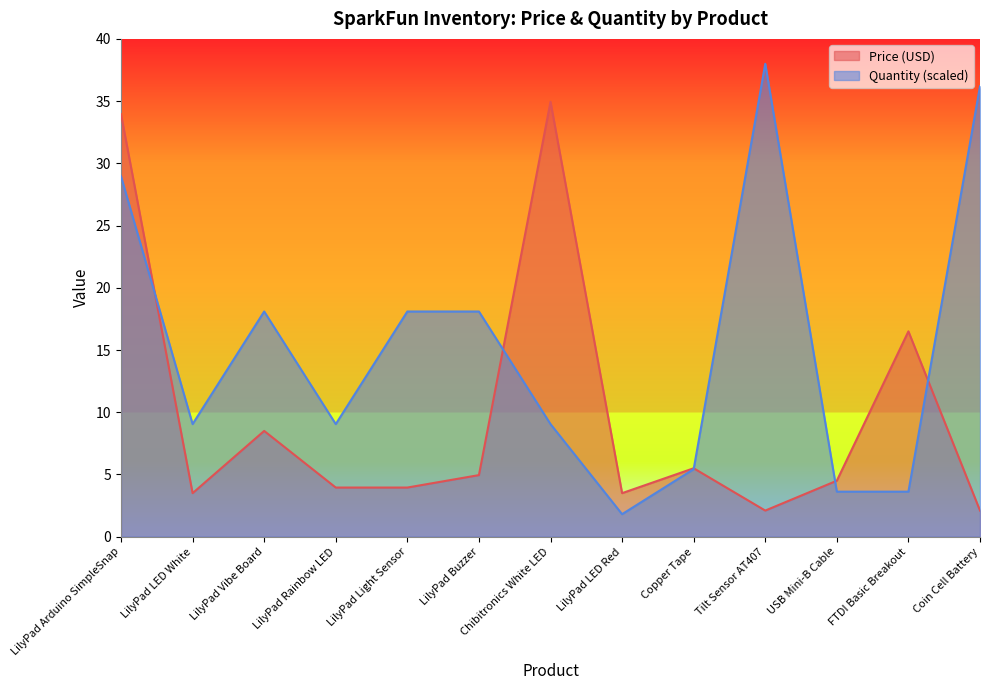

List the series in order of their overall mean, highest first.

Quantity (scaled), Price (USD)